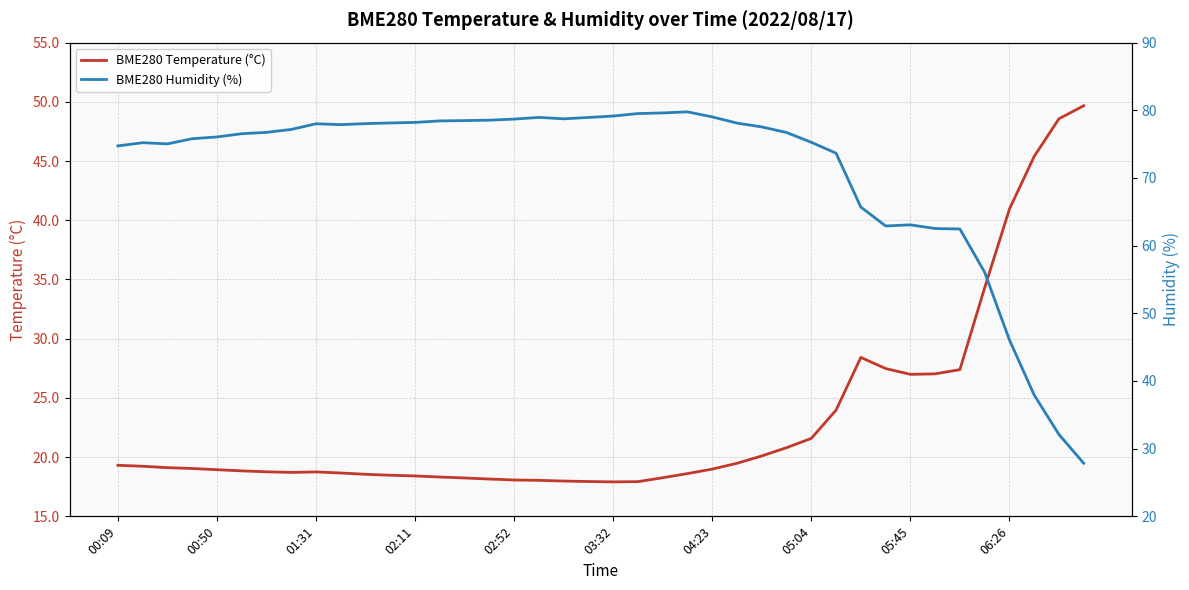

How many interior local peaks does the BME280 Temperature (°C) series have?

2